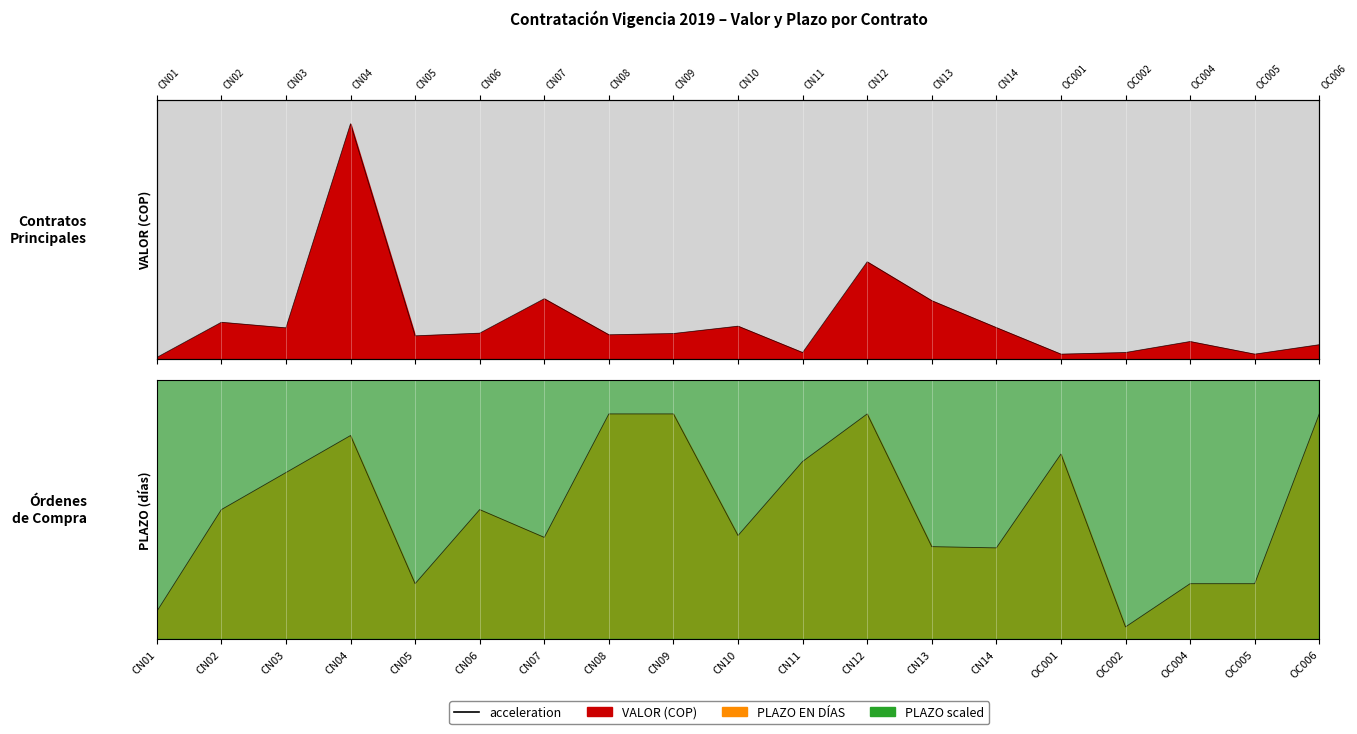

How many data points in PLAZO EN DÍAS are less than 210?

9